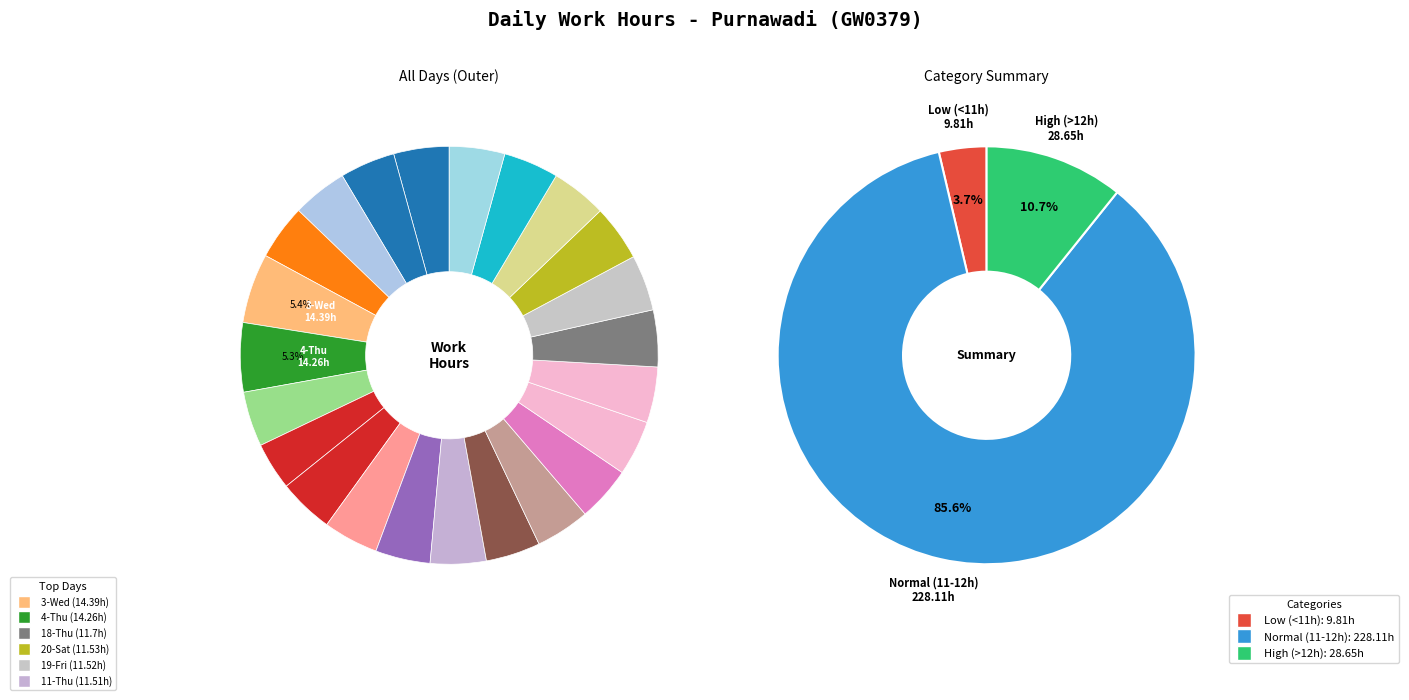

Rank the categories by value from lowest to highest.

6-Sat, 13-Sat, 12-Fri, 10-Wed, 15-Mon, 5-Fri, 9-Tue, 27-Sat, 8-Mon, 23-Tue, 1-Mon, 2-Tue, 16-Tue, 26-Fri, 24-Wed, 22-Mon, 11-Thu, 17-Wed, 19-Fri, 20-Sat, 18-Thu, 4-Thu, 3-Wed